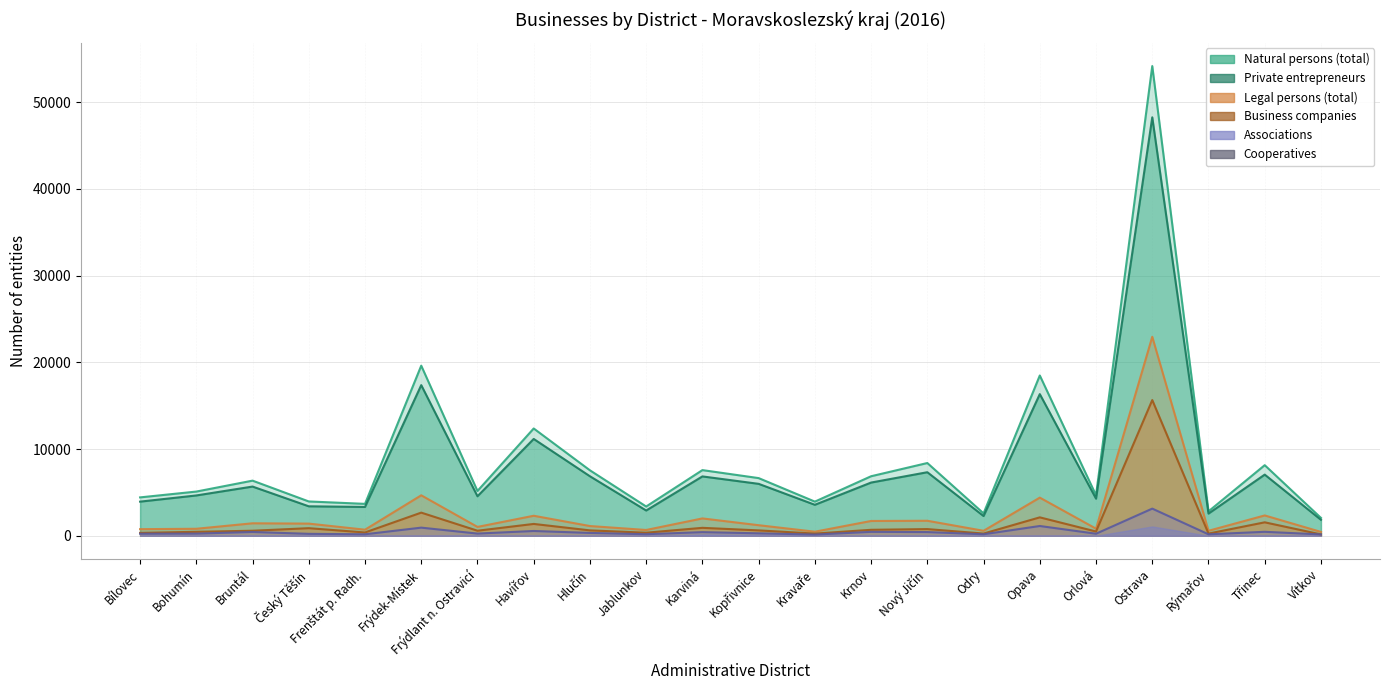

What is the sum of the Associations values at Rýmařov and Bruntál?

602